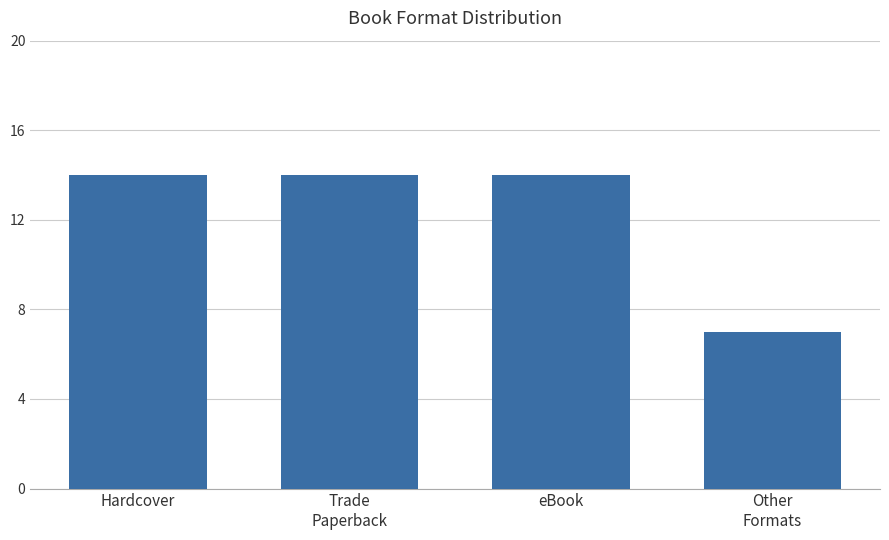

How many values are between 14 and 15?

3